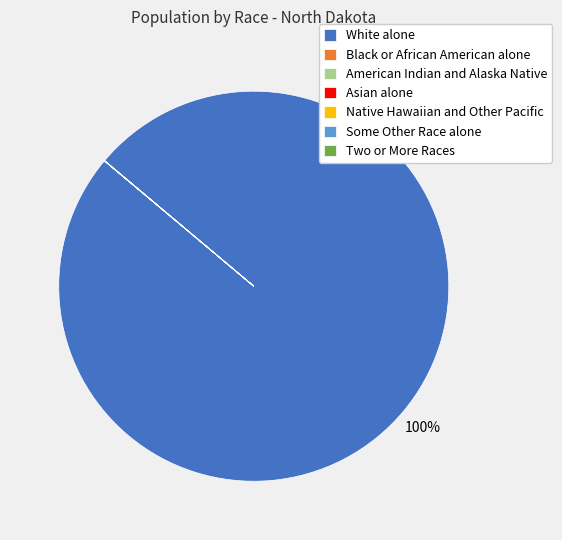

Which slice is the largest?

White alone